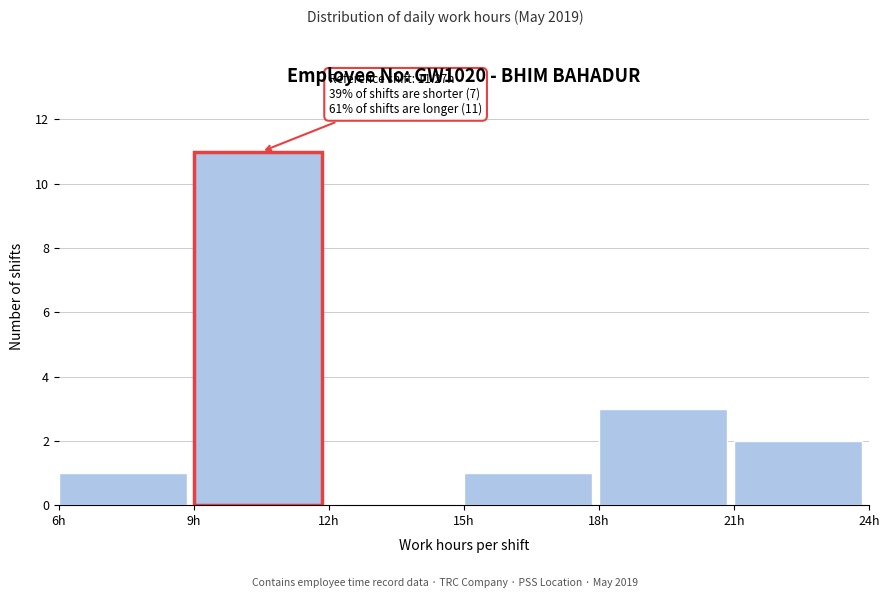

Over which range of the x-axis is the bar tallest?

9 to 12